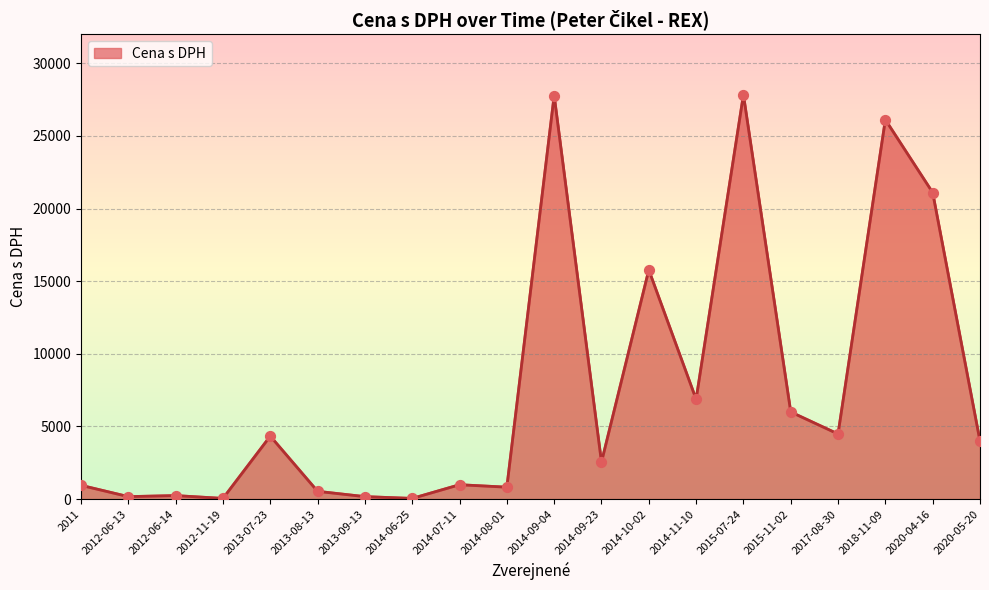

What is the ratio of the value at 2012-06-14 to the value at 2017-08-30?

0.1